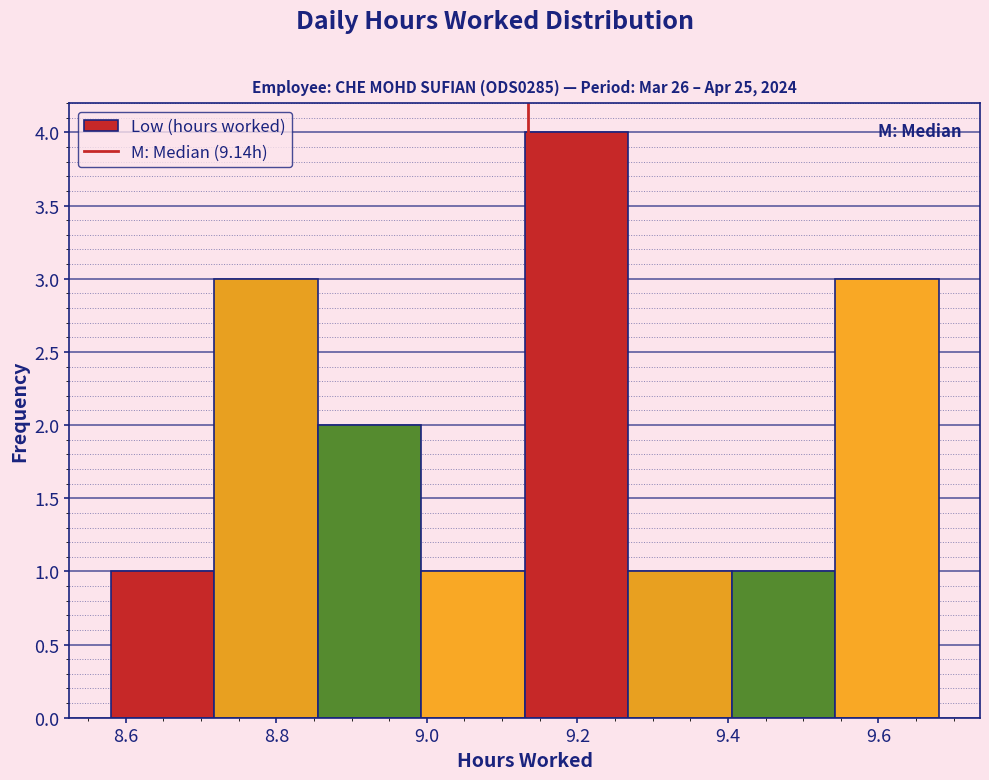

Reading left to right, list every bar in this chart as the range it spans on the x-axis followed by its height. Neither the bar edges nor the heights are printed on the chart, so give them approximately, as read against the axes.

8.58 to 8.72: 1
8.72 to 8.86: 3
8.86 to 9.00: 2
9.00 to 9.14: 1
9.14 to 9.26: 4
9.26 to 9.40: 1
9.40 to 9.54: 1
9.54 to 9.68: 3